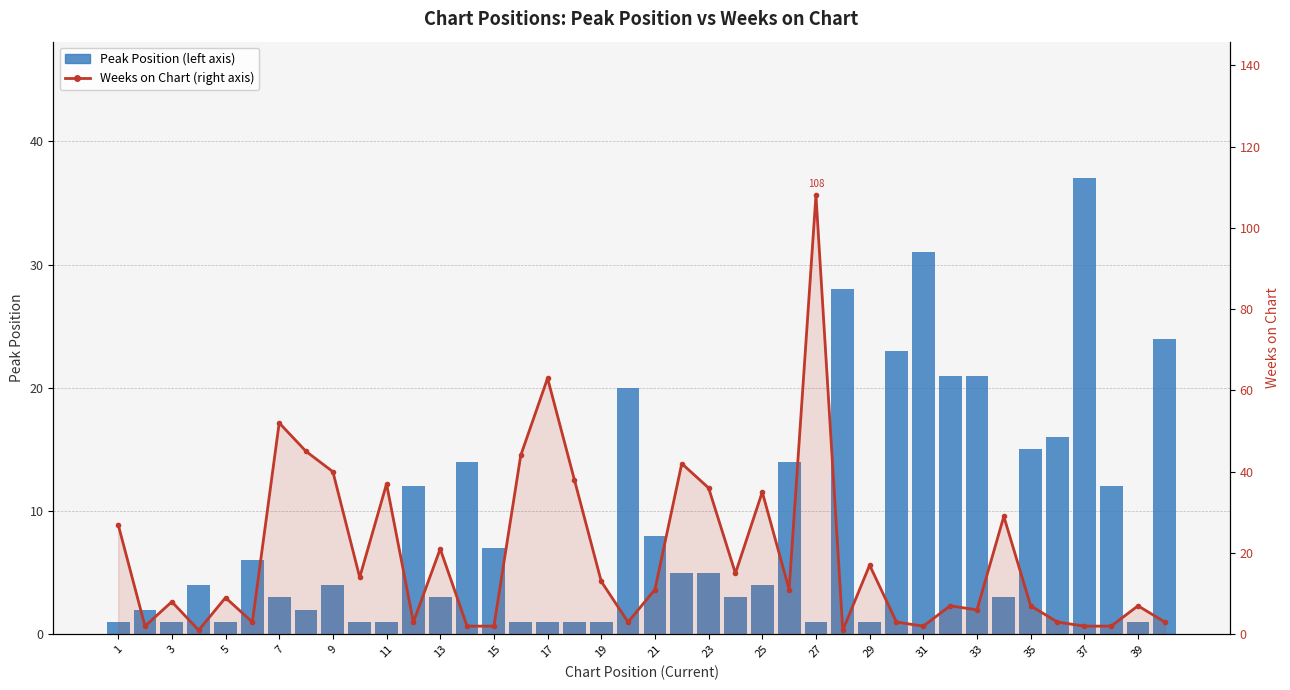

What is the highest value of the Peak Position (left axis) series?

37